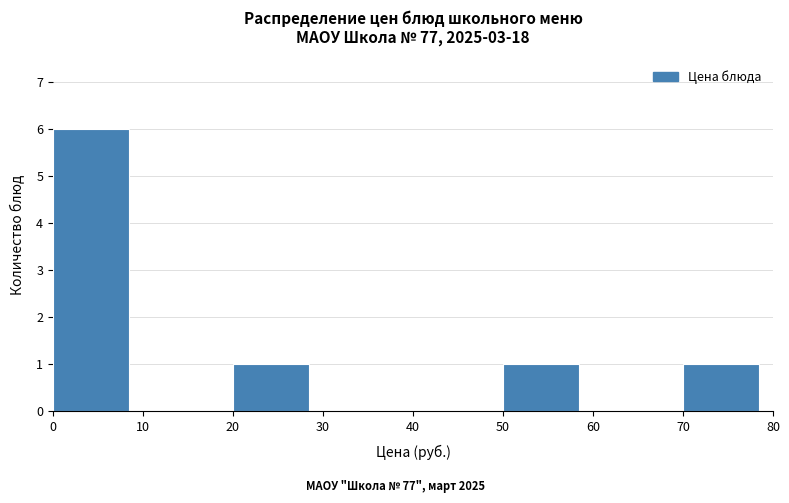

Reading left to right, transcribe this chart: for each bar, give the range it covers on the x-axis and its height. The values are not printed on the chart, so give them approximately, as read against the axis.

0 to 10: 6
10 to 20: 0
20 to 30: 1
30 to 40: 0
40 to 50: 0
50 to 60: 1
60 to 70: 0
70 to 80: 1